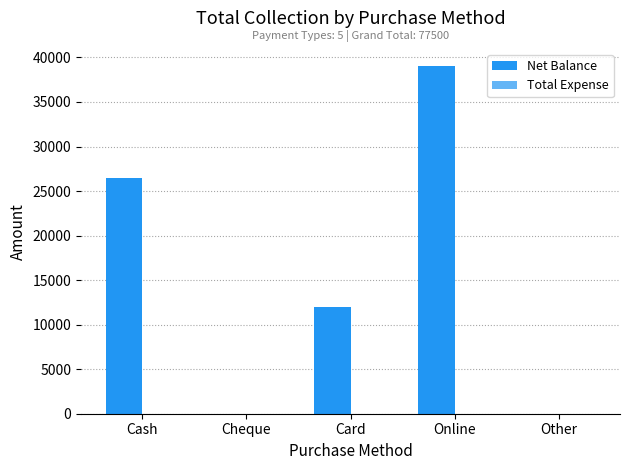

Count the number of data series in this chart.

1